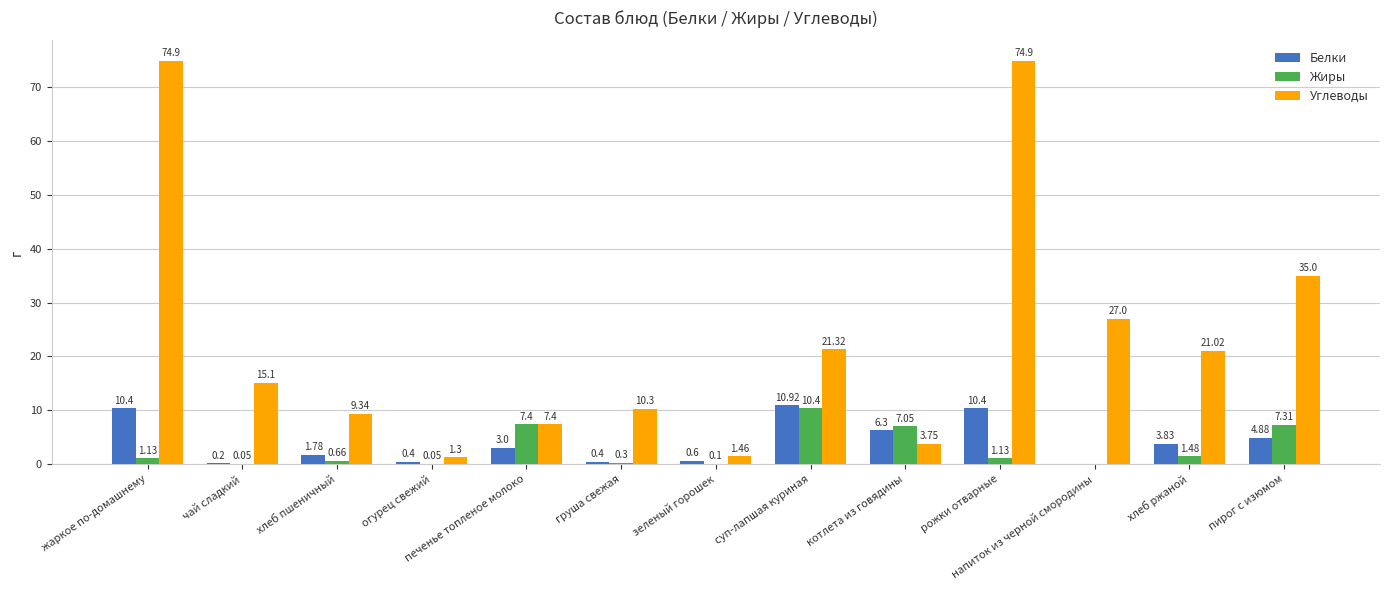

Is the value of Жиры at котлета из говядины greater than the value of Углеводы at хлеб пшеничный?

No